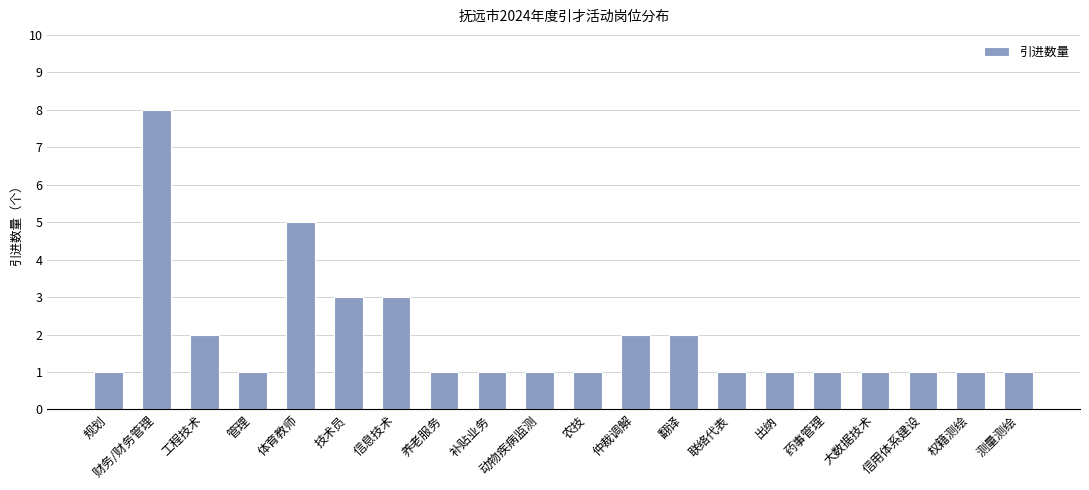

Reading left to right, transcribe all the data shown in this chart.

1	8	2	1	5	3	3	1	1	1	1	2	2	1	1	1	1	1	1	1